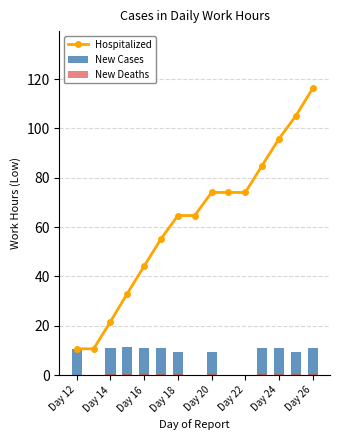

How many groups of bars are there?

15